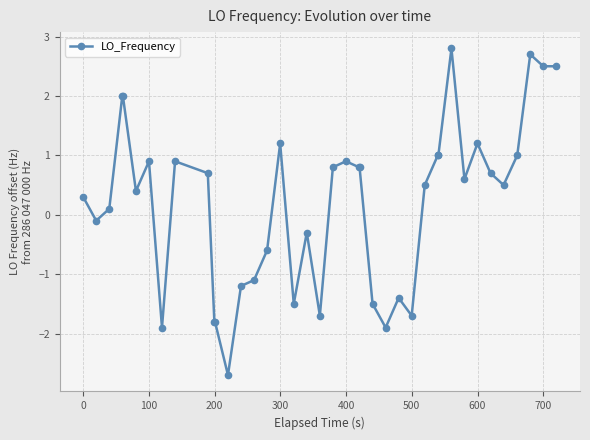

True or false: the data has more than 1 interior local peaks.

True